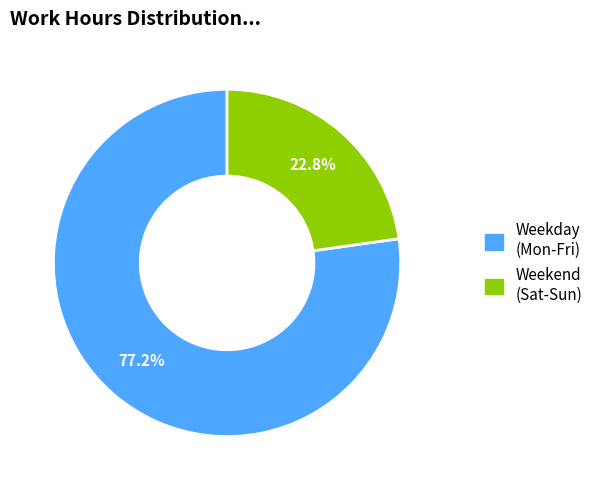

Is there any slice that represents more than half of the pie?

Yes